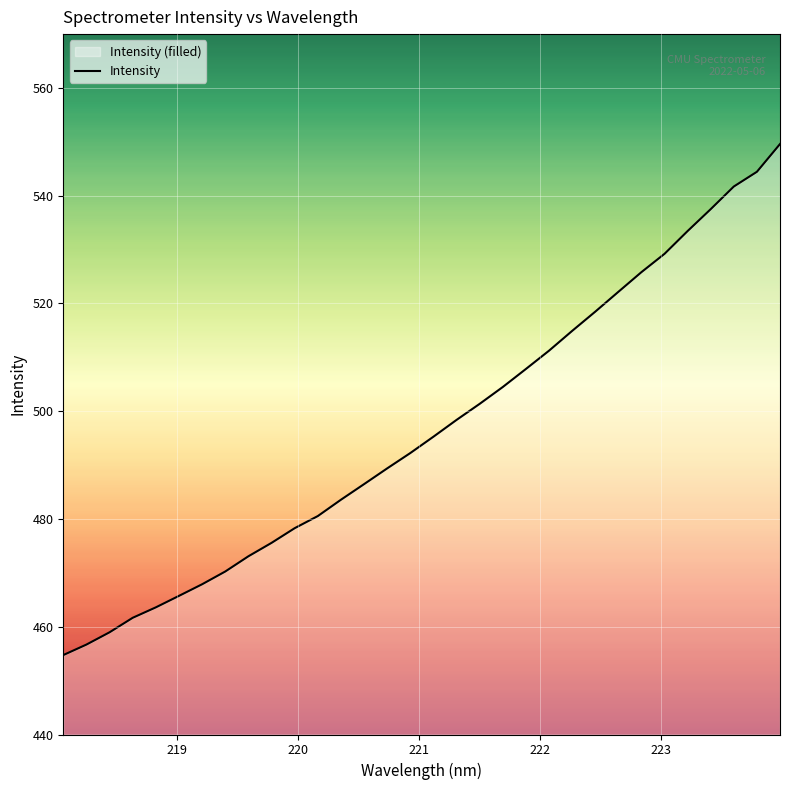

What is the average value?

496.7